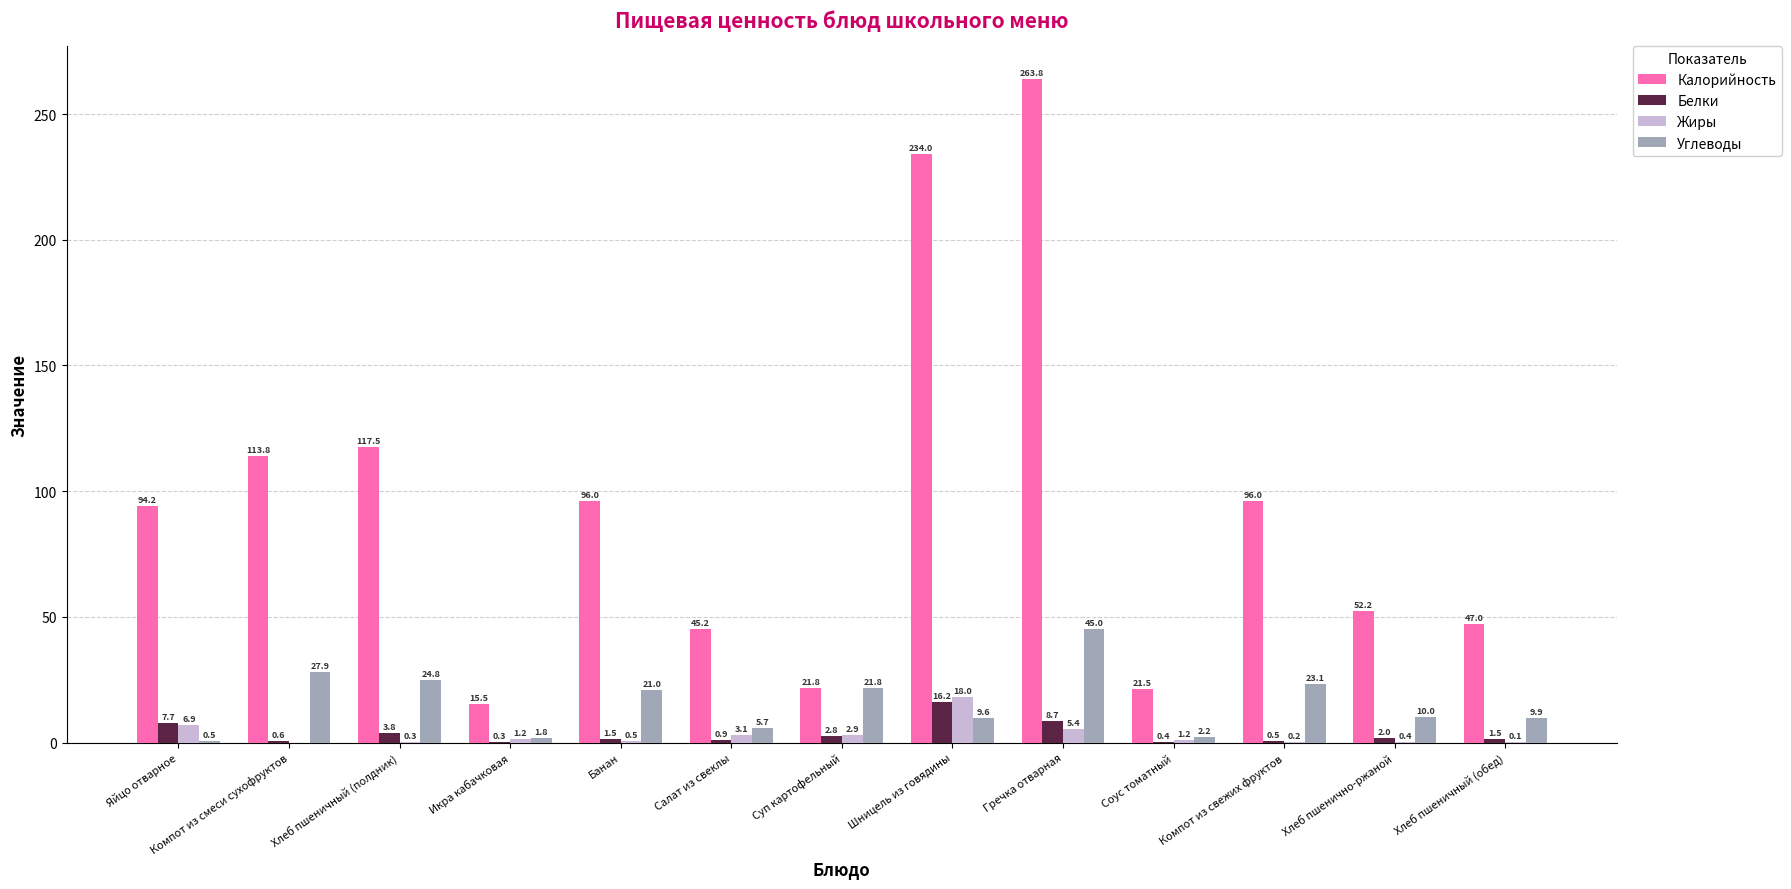

Between Хлеб пшеничный (полдник) and Компот из свежих фруктов, which series saw the biggest shift?

Калорийность